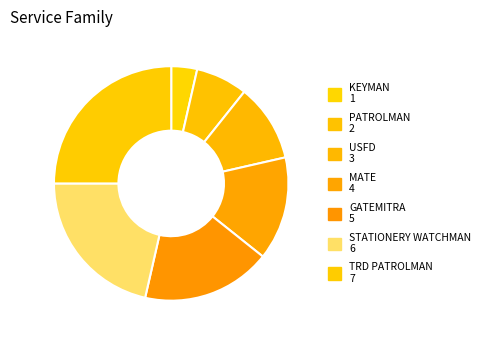

Count the number of slices in the pie.

7